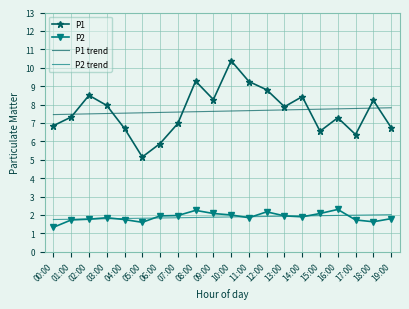

What is the difference between the maximum and second lowest values in the P1 series?

4.5